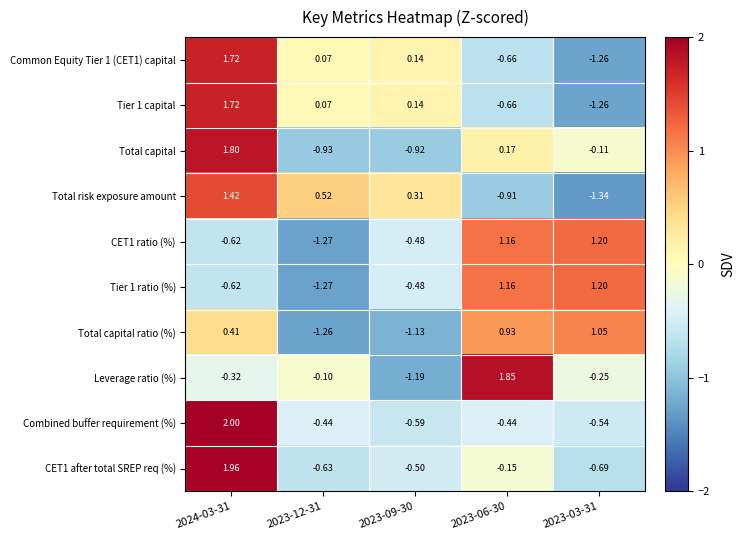

Is the value of Combined buffer requirement (%) at 2023-06-30 greater than the value of CET1 ratio (%) at 2024-03-31?

Yes